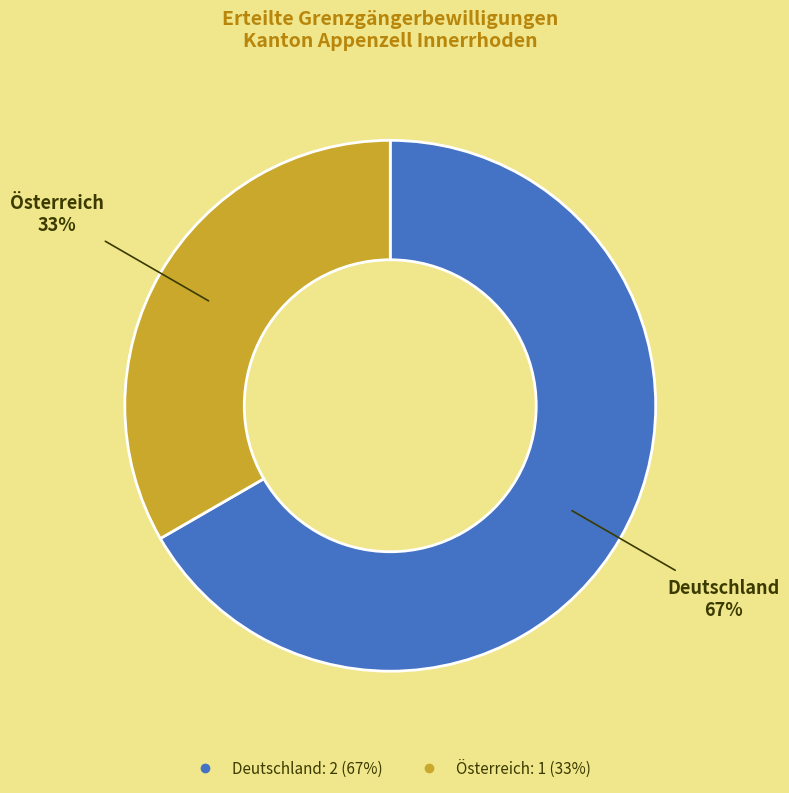

Which slice is the smallest?

Österreich